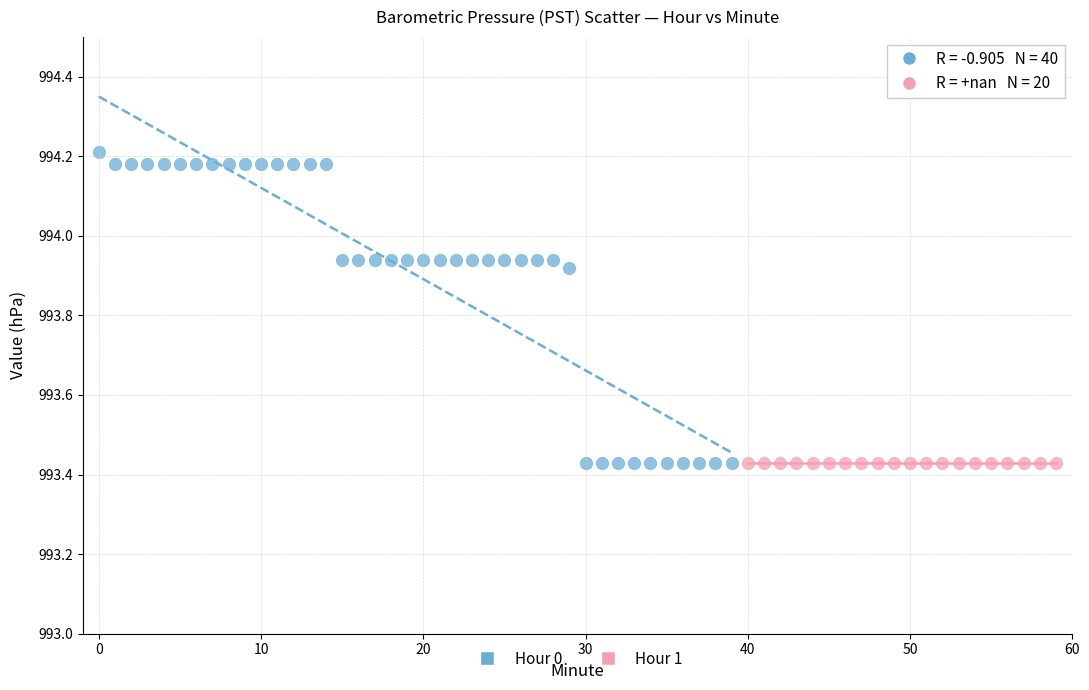

Which series contains the highest Y value?

Hour 0